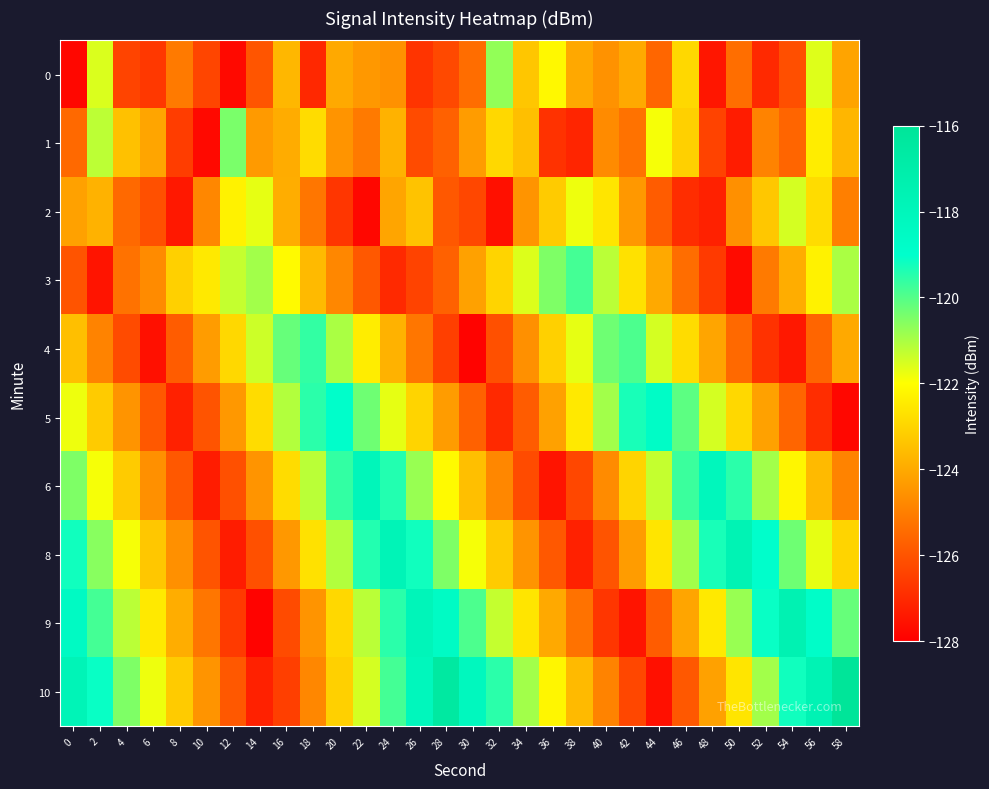

Which series has the widest spread of values?

10